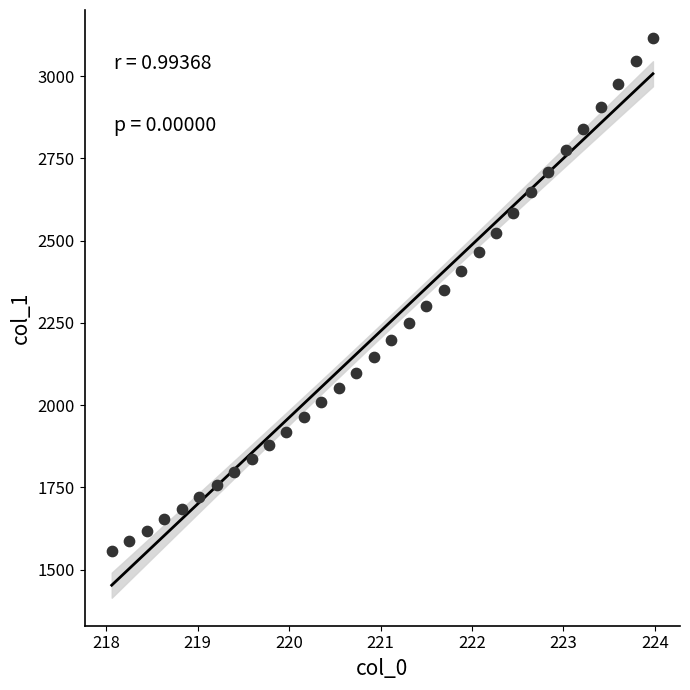

What is the range of Y values (max minus min)?

1560.4